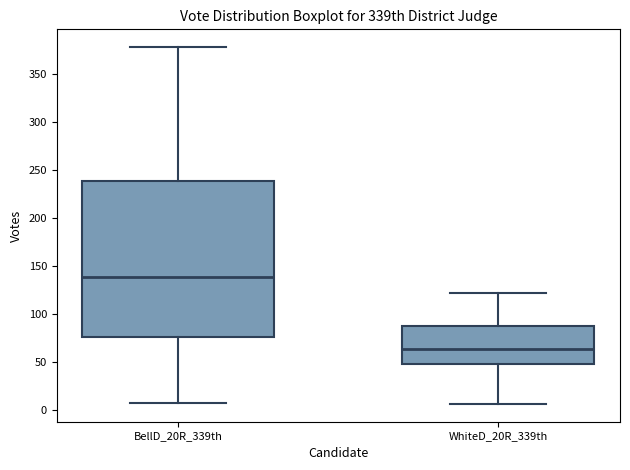

Reading left to right, transcribe this box plot: for each box, give where its median line is, the range the box spans, and where its two whiskers end, as read against the y-axis. The values are not printed on the chart, so give them approximately, as read against the axis.

BellD_20R_339th: median 140, box 75 to 240, whiskers 5 to 380
WhiteD_20R_339th: median 65, box 50 to 90, whiskers 5 to 120